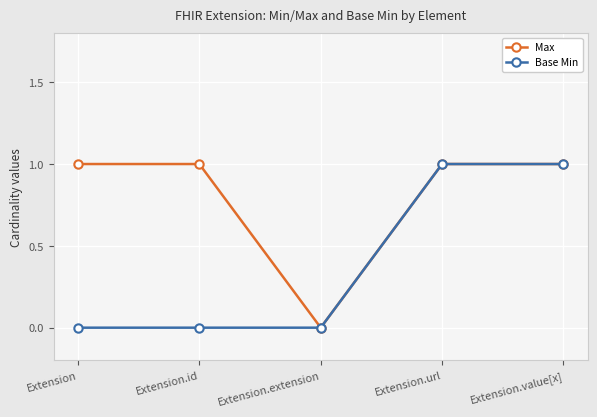

What is the sum of the Max values at Extension.extension and Extension.url?

1